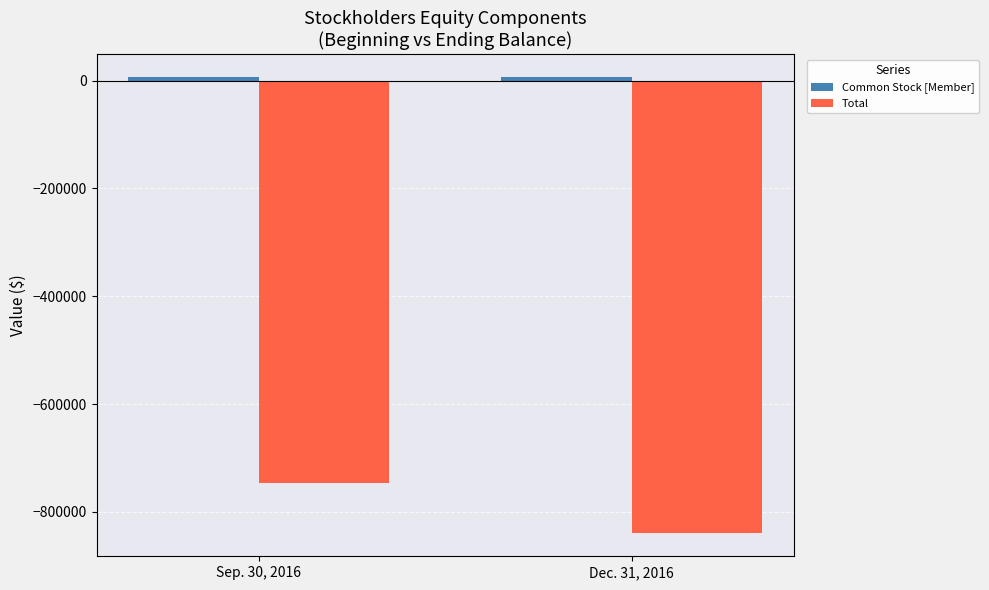

The value of Total at Dec. 31, 2016 is -840000. True or false?

True